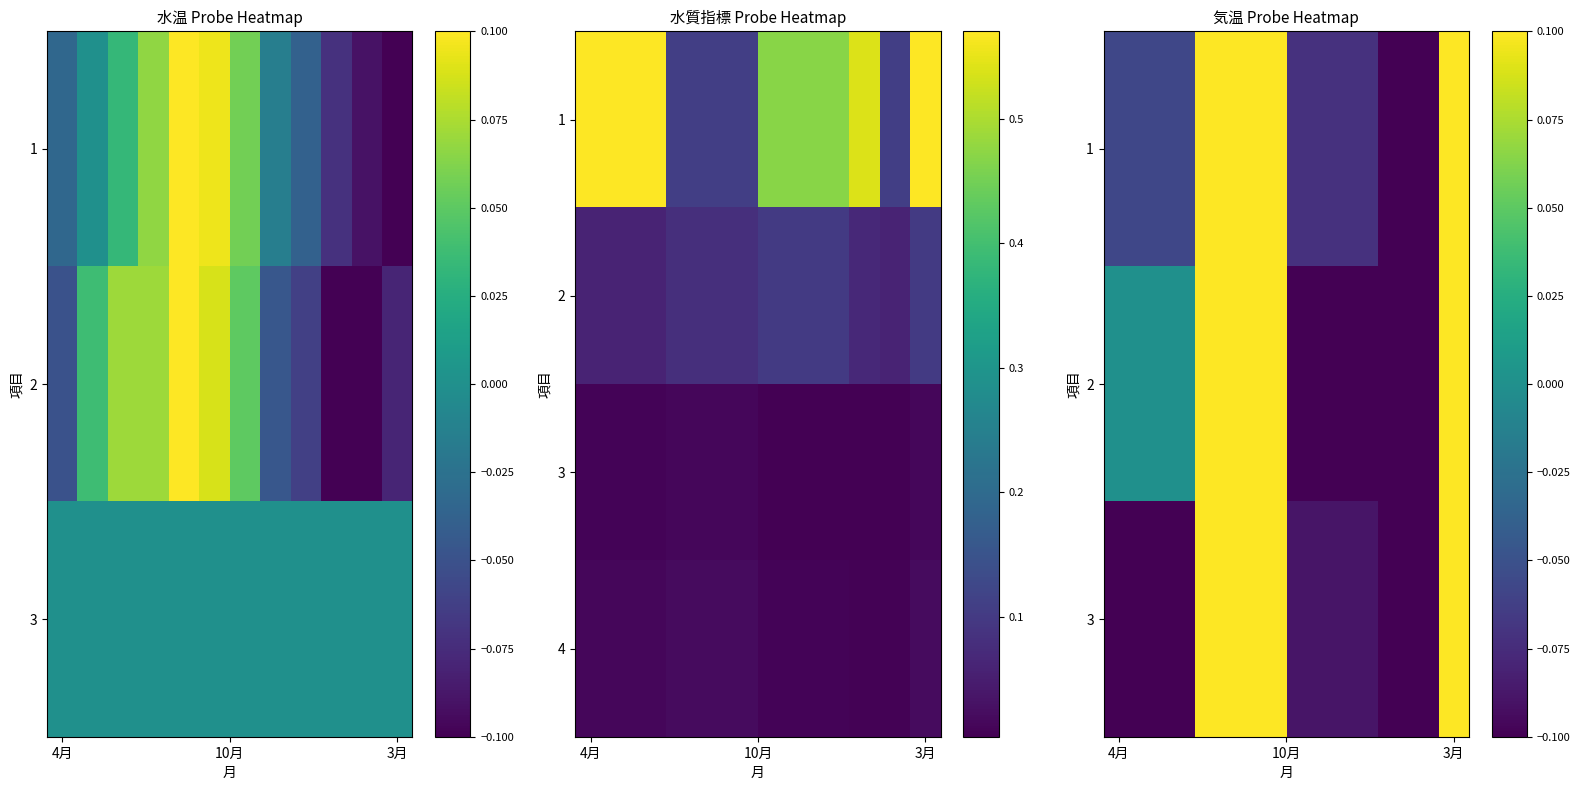

What is the difference between the maximum and minimum values in the 1 series?

0.2